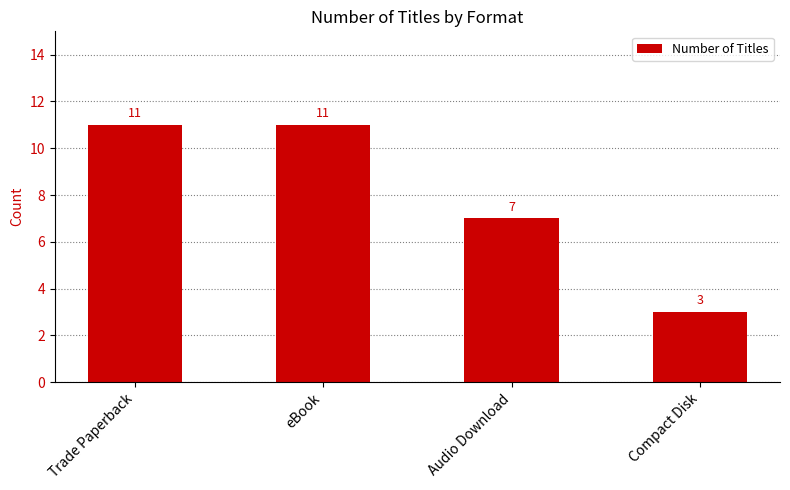

What is the minimum value shown in the chart?

3